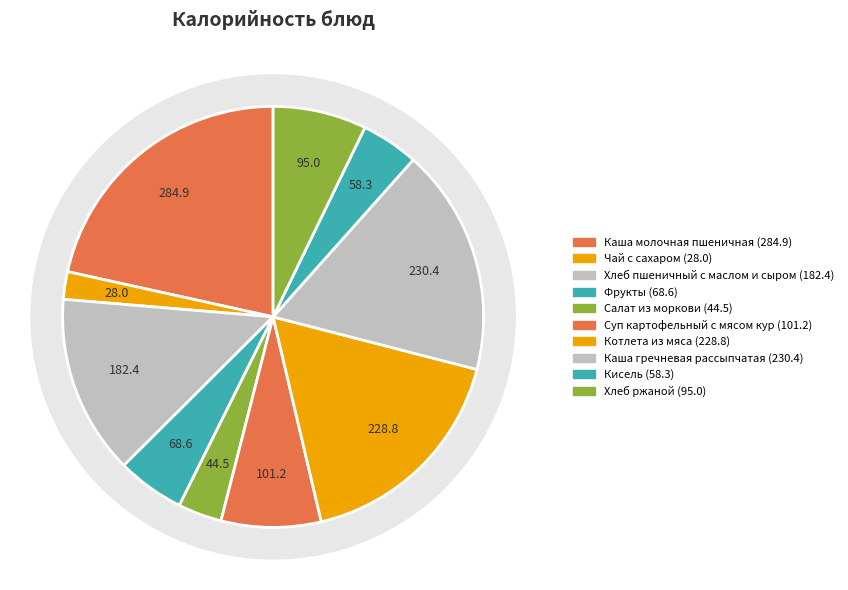

What is the smallest slice in the pie chart?

Чай с сахаром